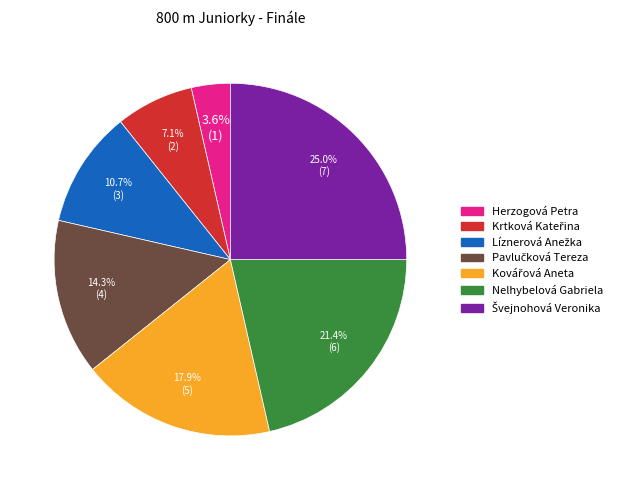

Is the sum of Nelhybelová Gabriela and Herzogová Petra greater than half?

No